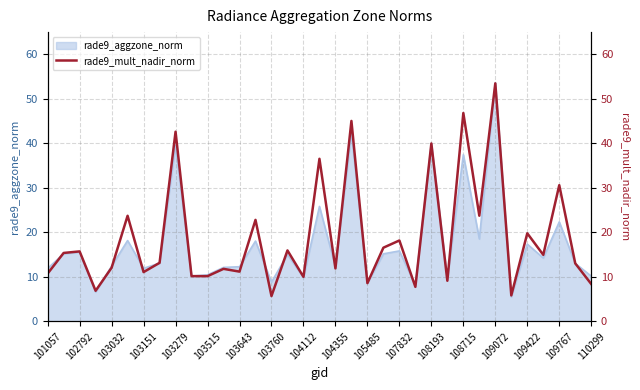

What is the lowest value of the rade9_aggzone_norm series?

5.5